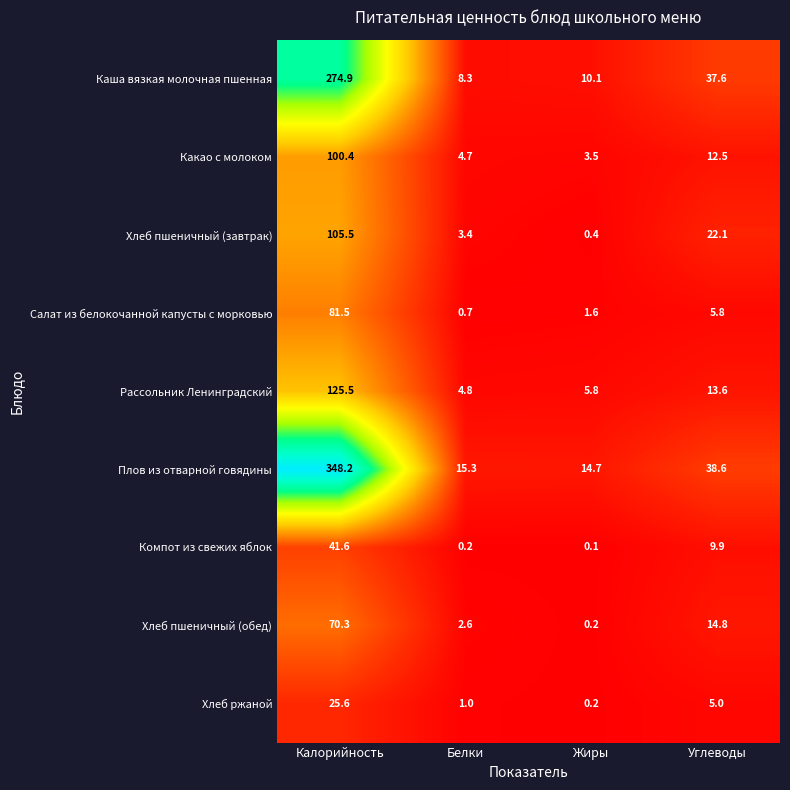

Is it true that Хлеб пшеничный (завтрак) equals 3.4 at Белки?

True